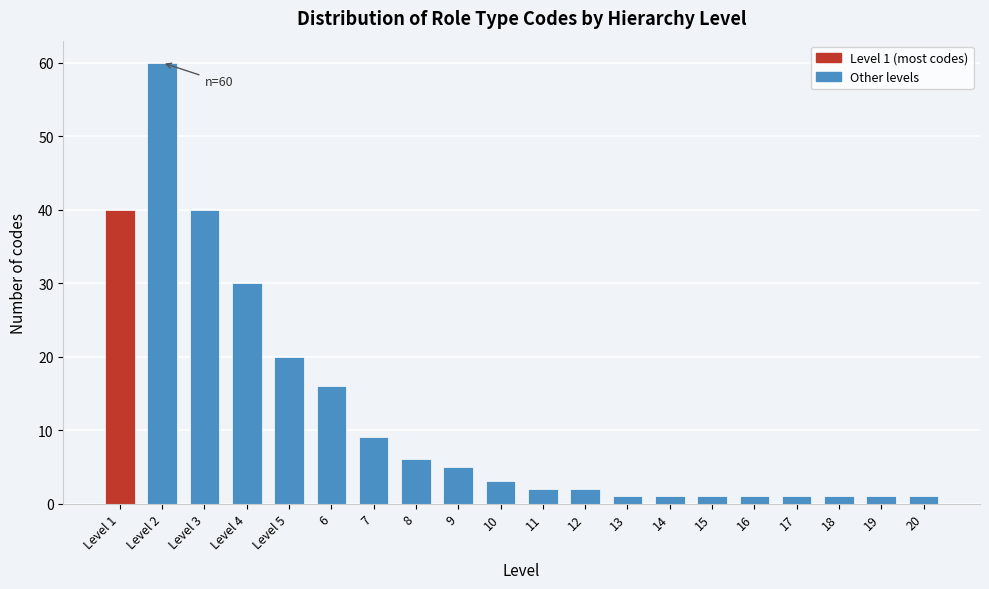

Reading left to right, what are all the values shown in this chart?

Level 1=40	Level 2=60	Level 3=40	Level 4=30	Level 5=20	6=16	7=9	8=6	9=5	10=3	11=2	12=2	13=1	14=1	15=1	16=1	17=1	18=1	19=1	20=1